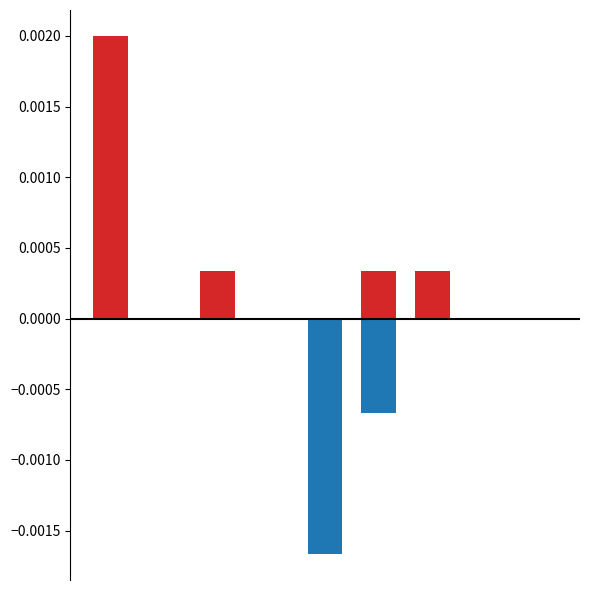

What are all the series names shown in the legend?

col_7, col_9